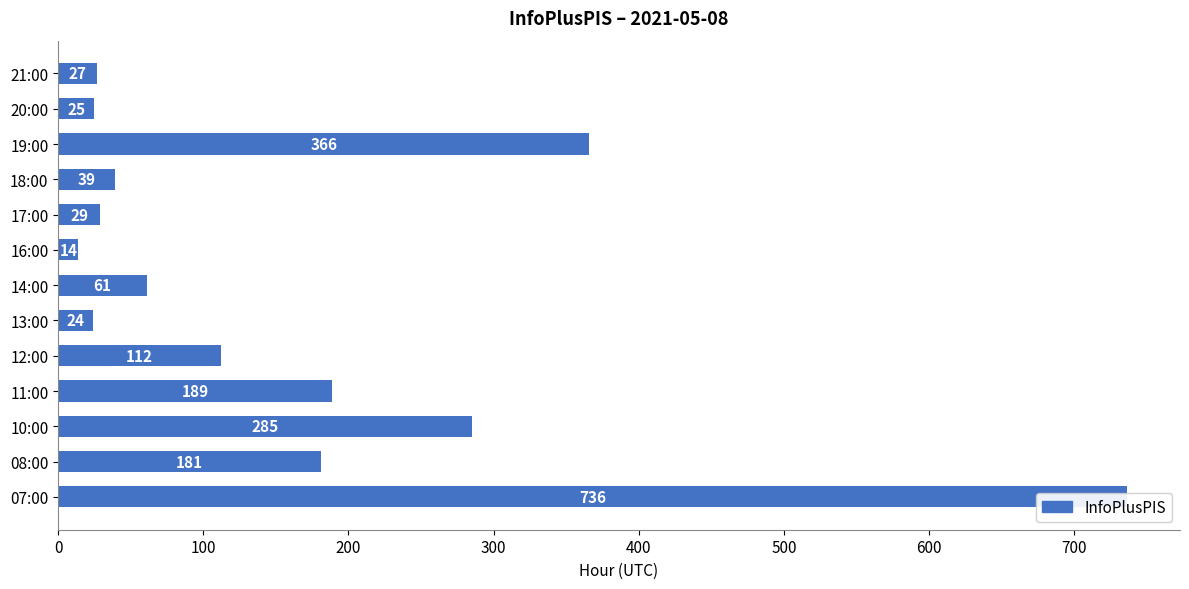

What position from the left is 14:00?

7